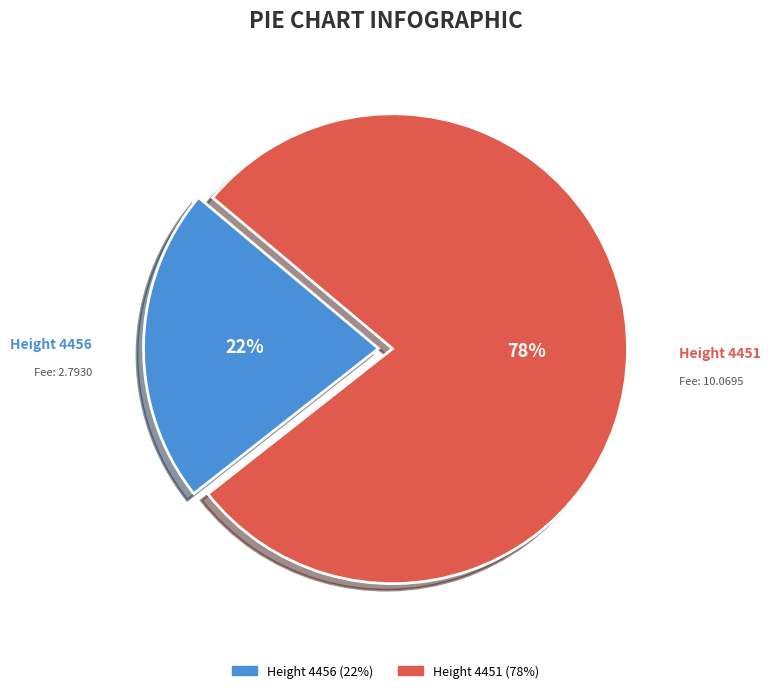

To the nearest percent, what is the average slice percentage?

50%